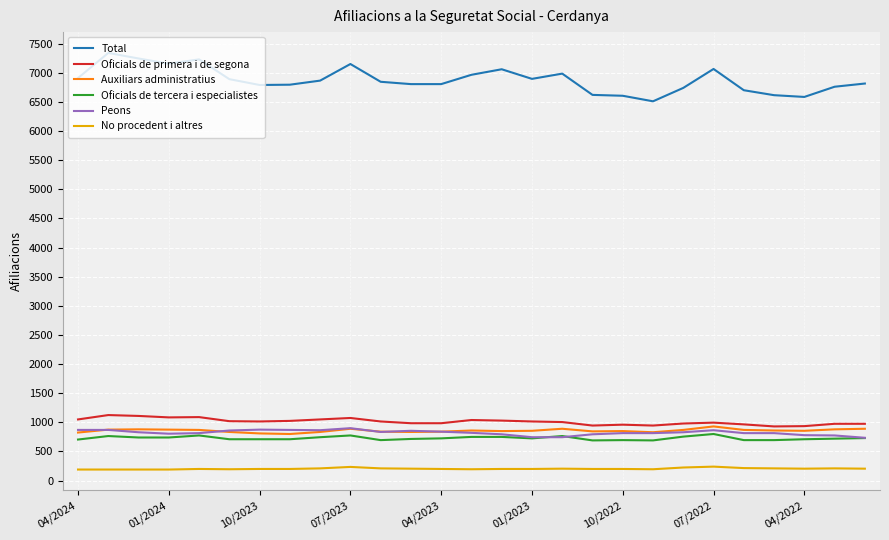

True or false: Peons and Oficials de primera i de segona cross at least once.

False